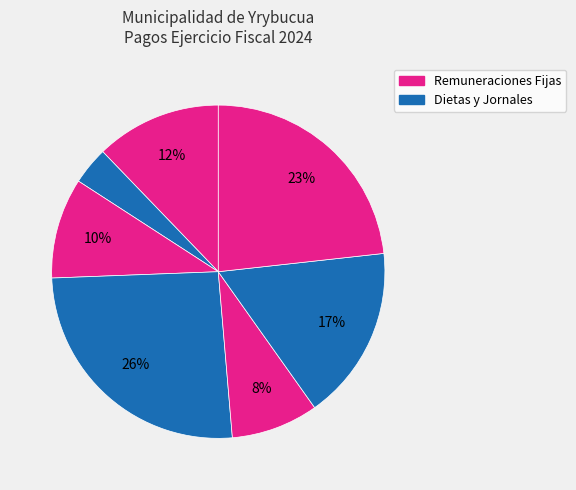

To the nearest percent, what is the difference between the largest and smallest slice percentages?

22%